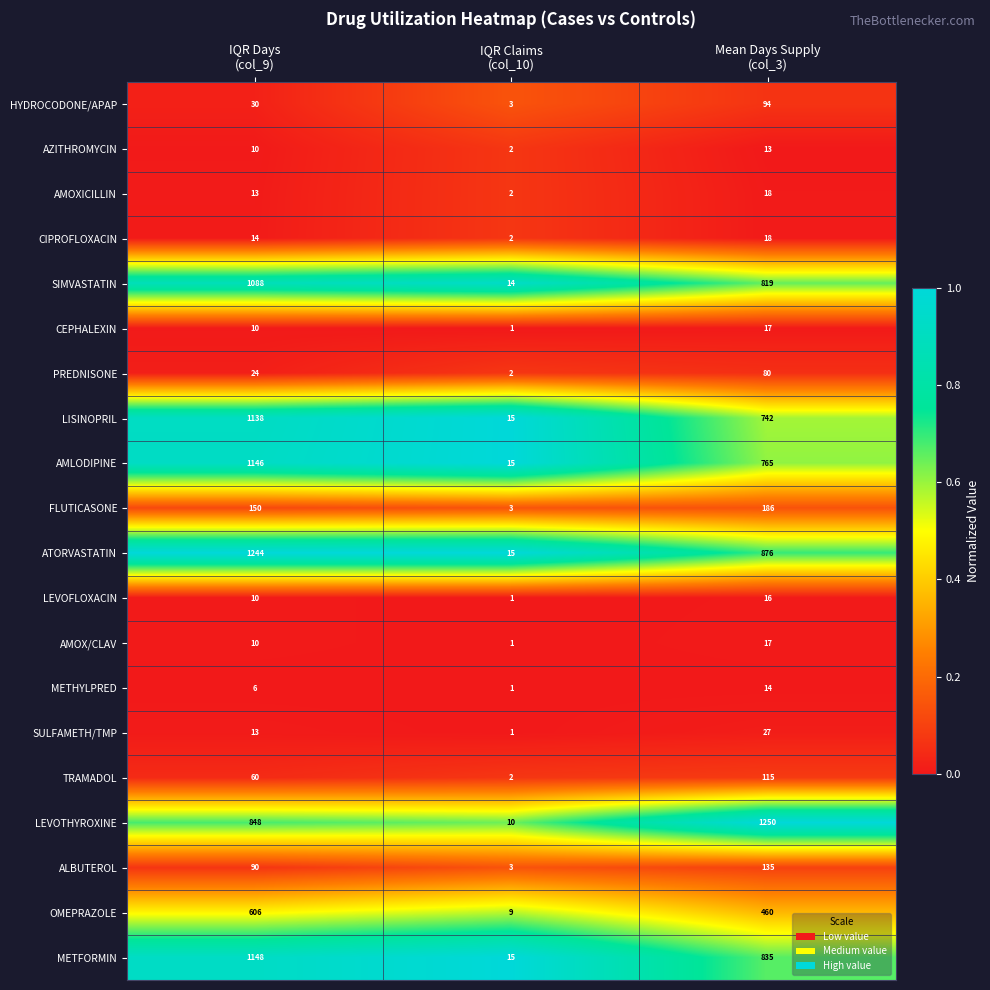

At which category does the chart reach its peak across all series?

Mean Days Supply
(col_3)